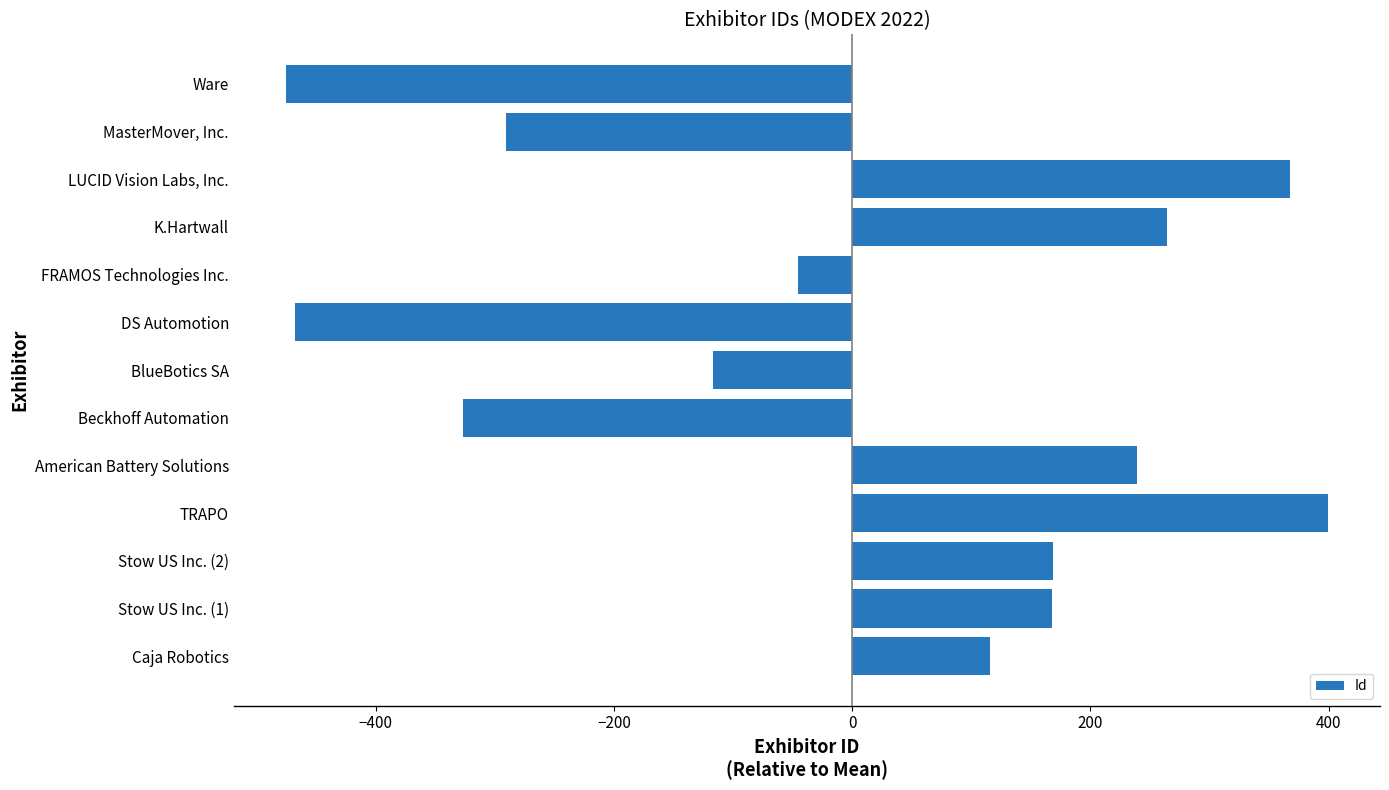

What is the difference between the maximum and minimum values?

875.0